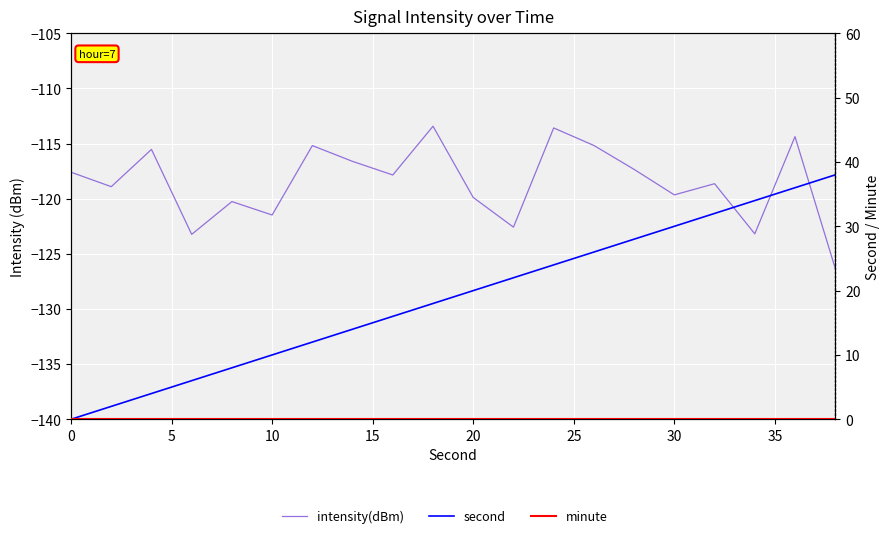

True or false: minute has a value of 0.0 at 20.

True